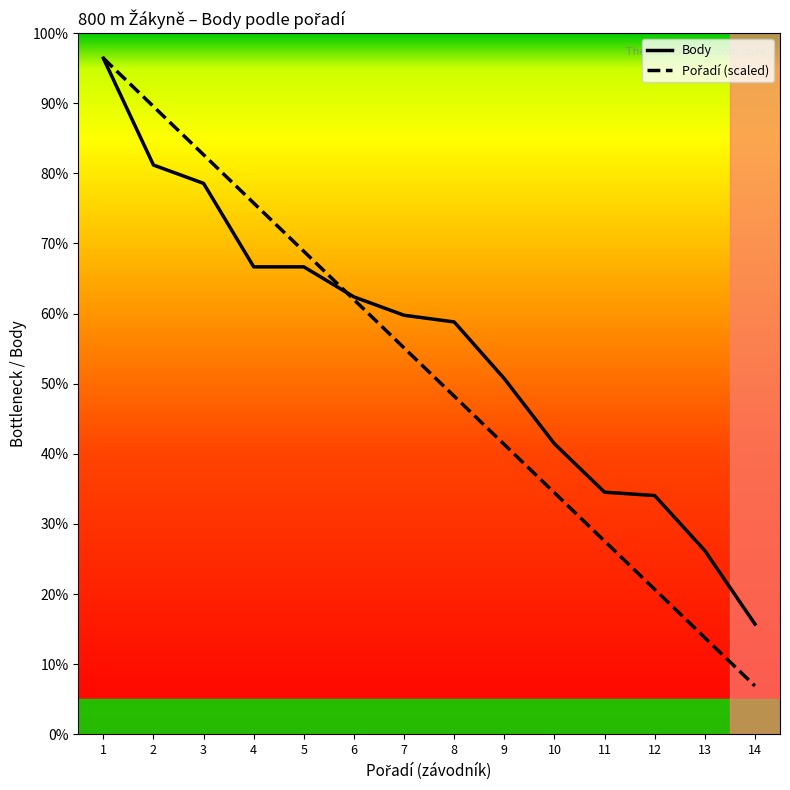

Rank the series by their average value, from lowest to highest.

Pořadí, Body